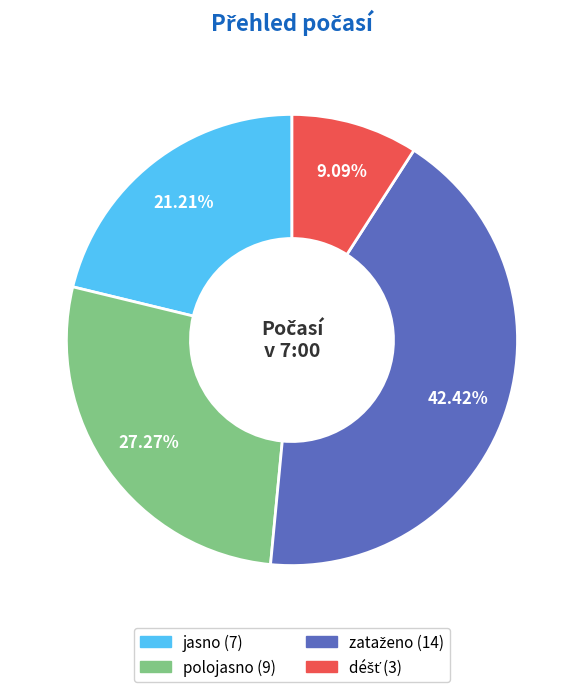

Does any single category account for the majority?

No